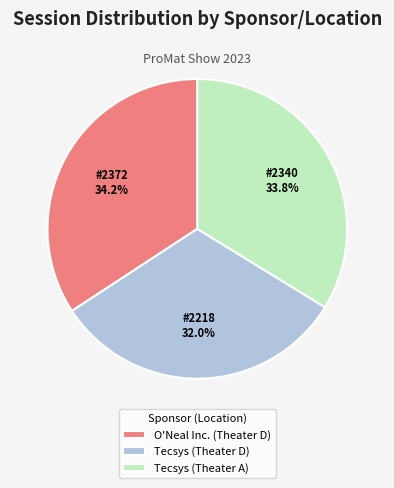

True or false: Tecsys (Theater D) accounts for 32% of the total.

True